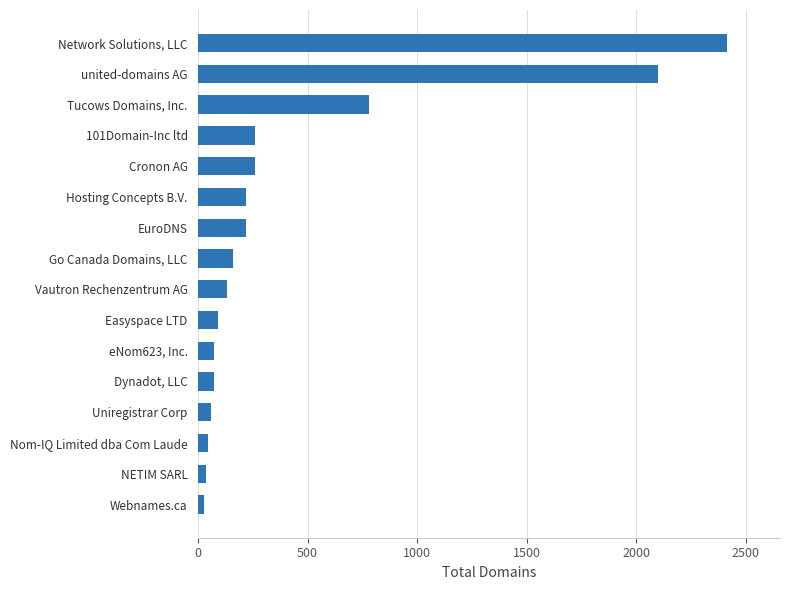

What is the average value?

434